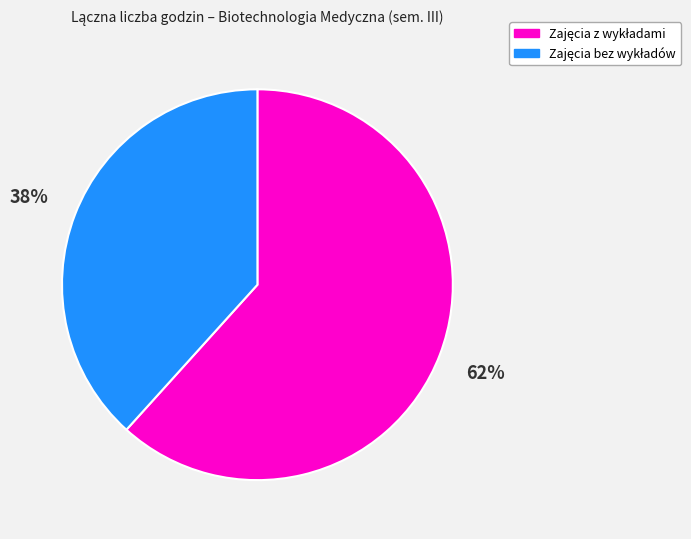

To the nearest percent, what is the average slice percentage?

50%